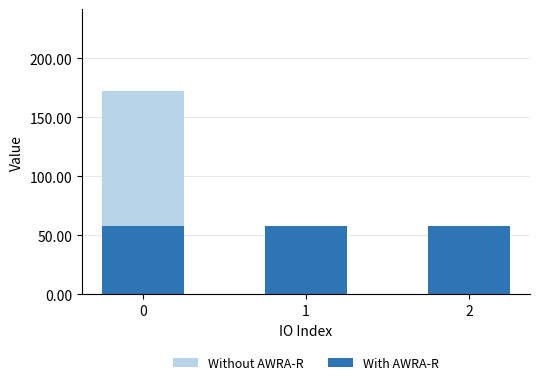

Where is Without AWRA-R nearest to the value 86?

1